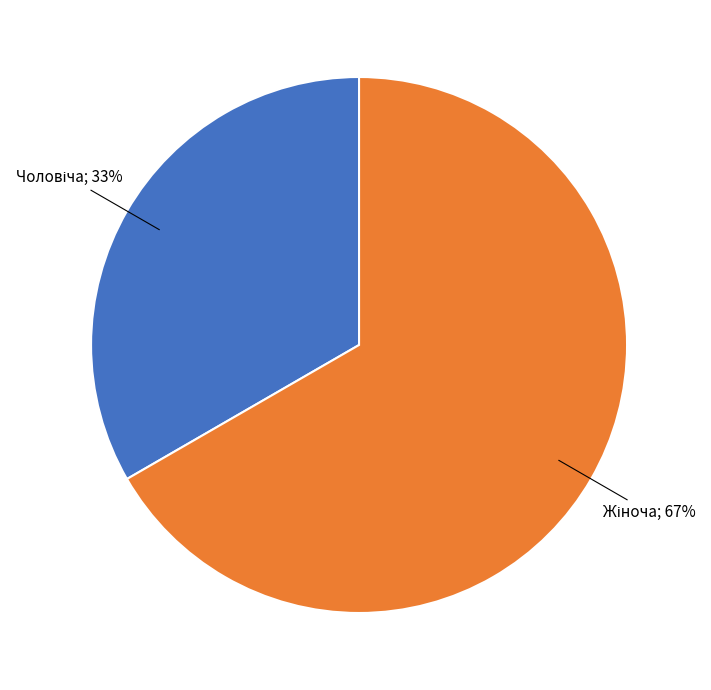

Is there a majority slice in this chart?

Yes